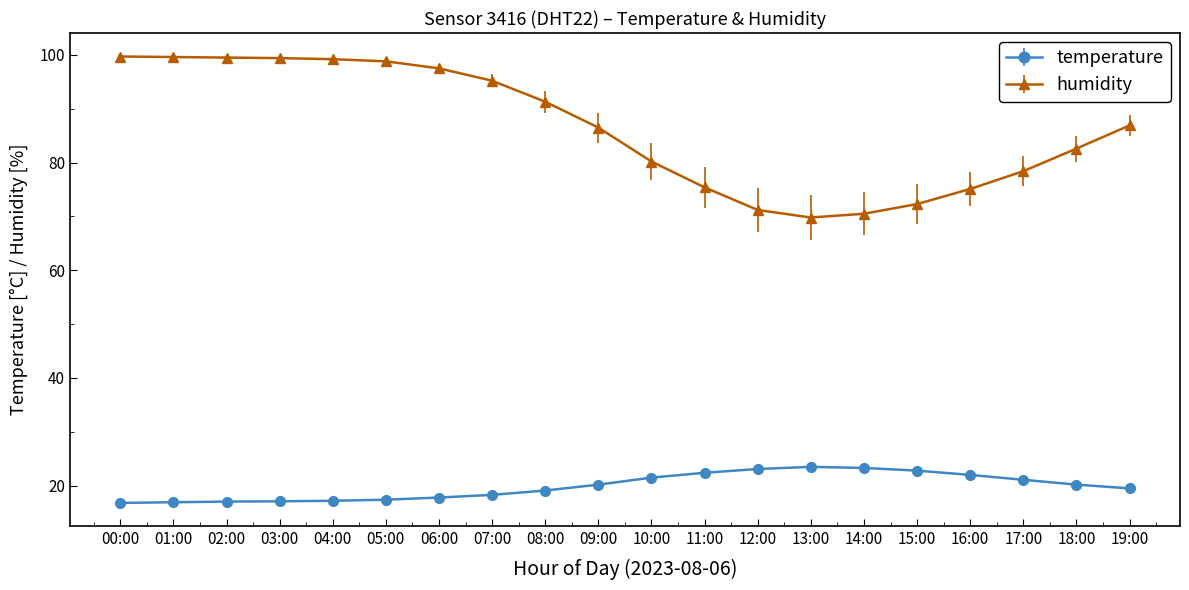

Does the chart have visible grid lines?

No